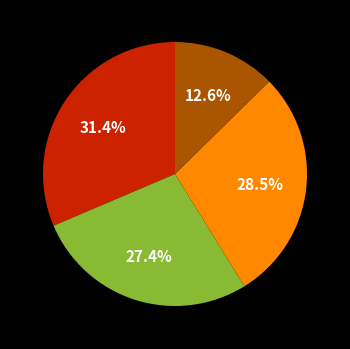

Is there a majority slice in this chart?

No